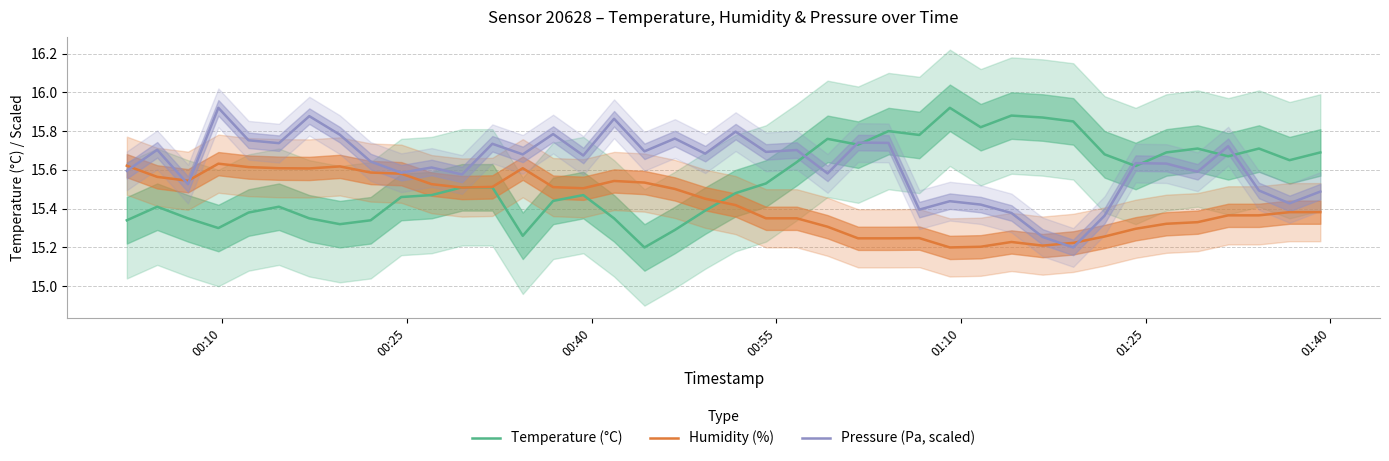

How many categories are shown in the chart?

40